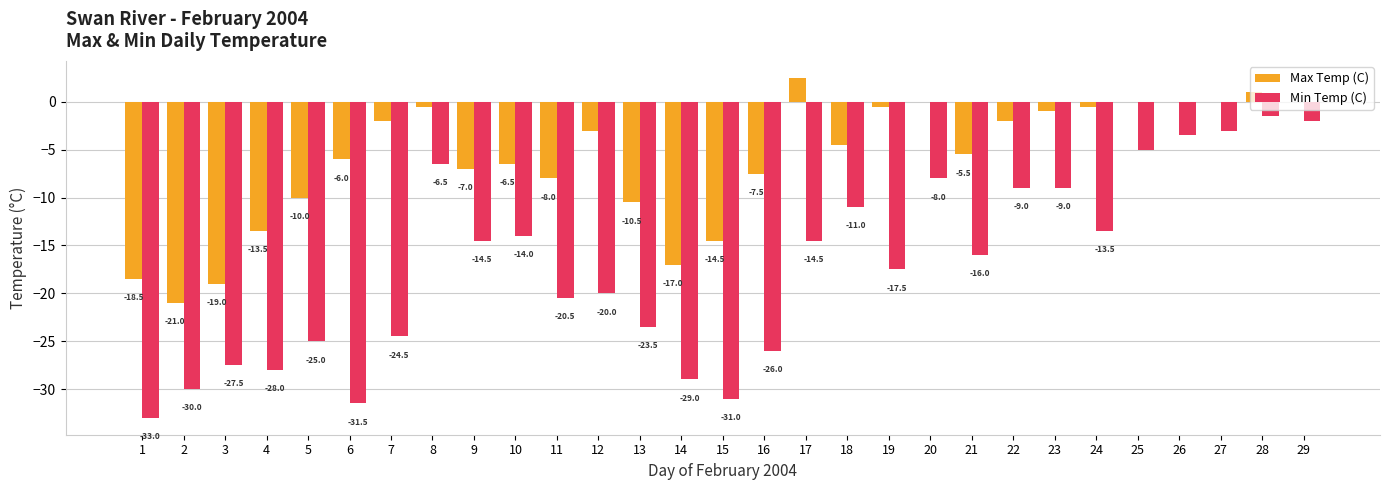

How many values in the Max Temp (C) series exceed -4?

14